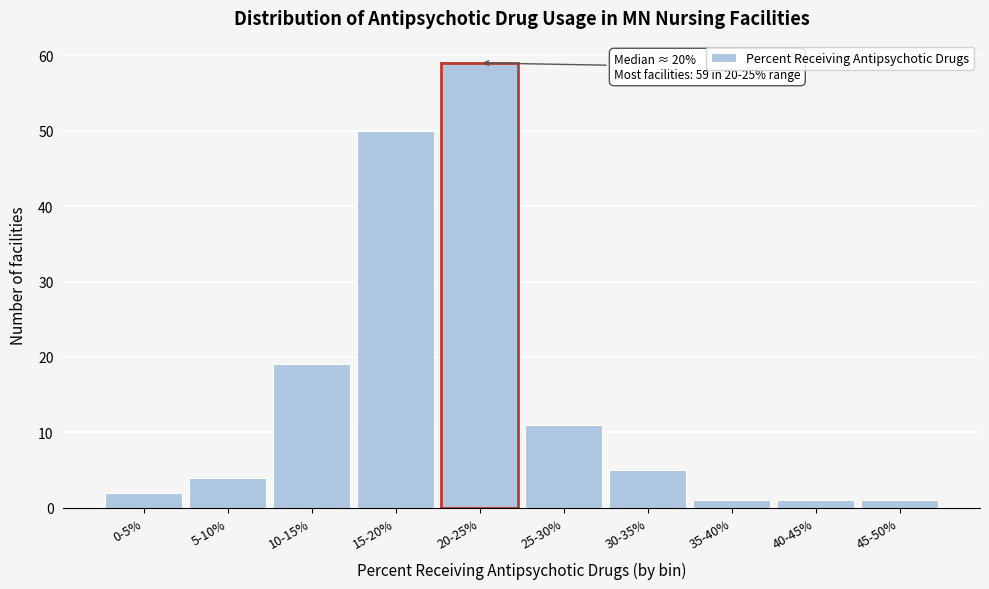

Reading left to right, list all the values displayed in this chart.

0-5%=2	5-10%=4	10-15%=19	15-20%=50	20-25%=59	25-30%=11	30-35%=5	35-40%=1	40-45%=1	45-50%=1